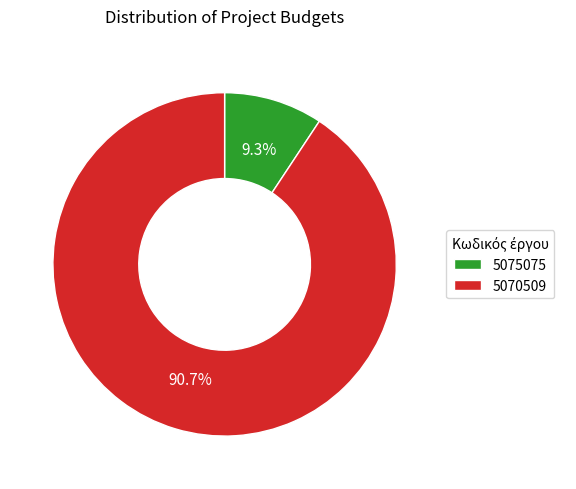

Which has a higher value, 5075075 or 5070509?

5070509